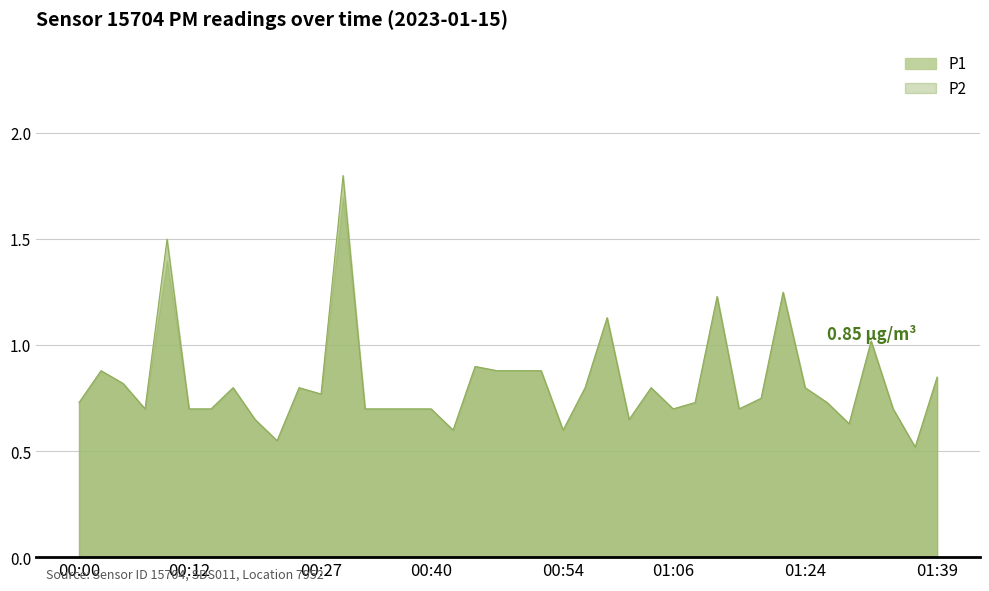

At which label is the value closest to 1?

01:31